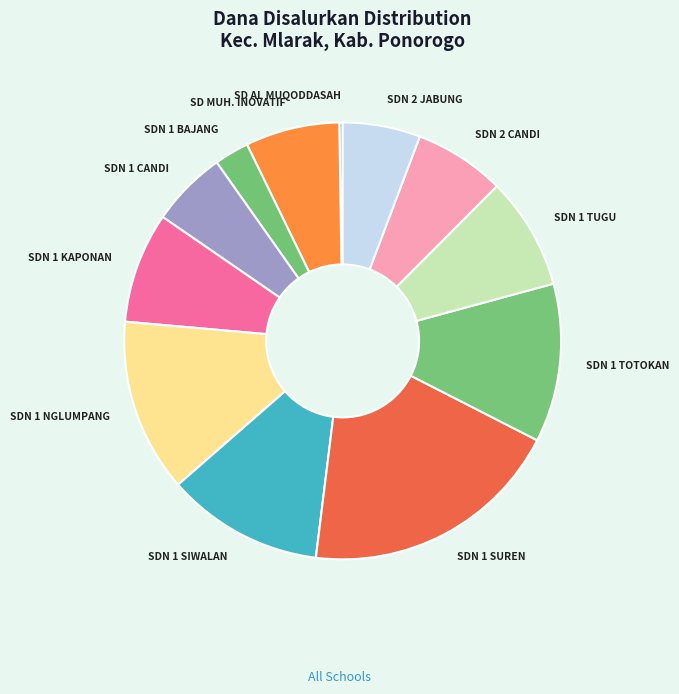

Is there a majority slice in this chart?

No